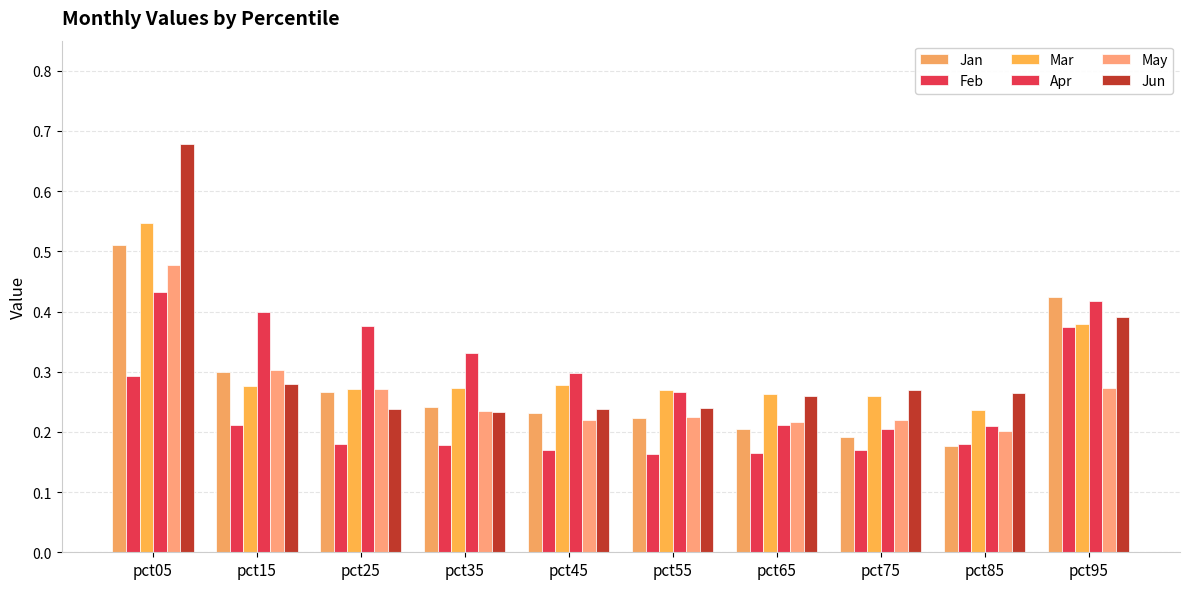

Is it true that Jun equals 0.1 at pct35?

False